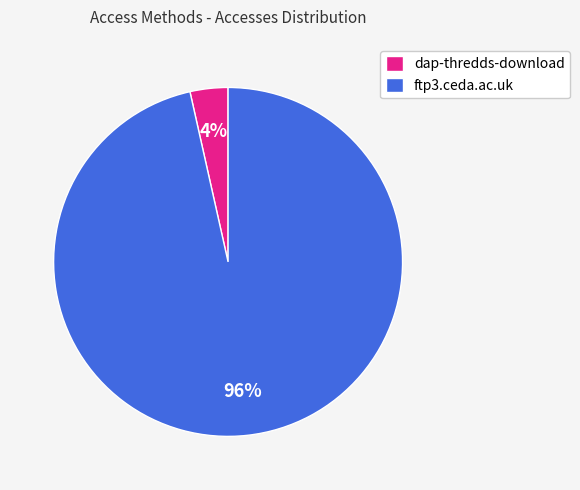

Which category has the biggest portion of the pie?

ftp3.ceda.ac.uk